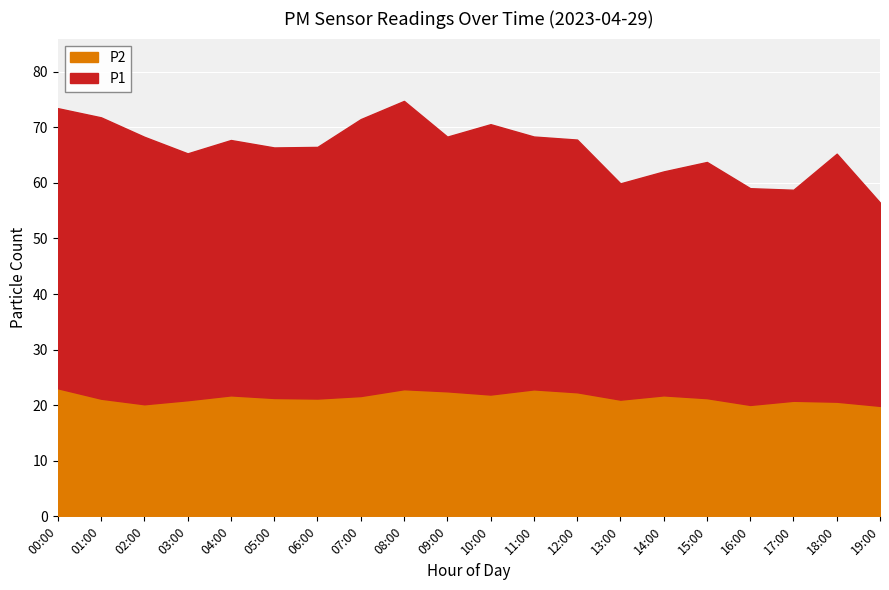

Is the value of P1 at 15:00 greater than the value of P2 at 15:00?

Yes